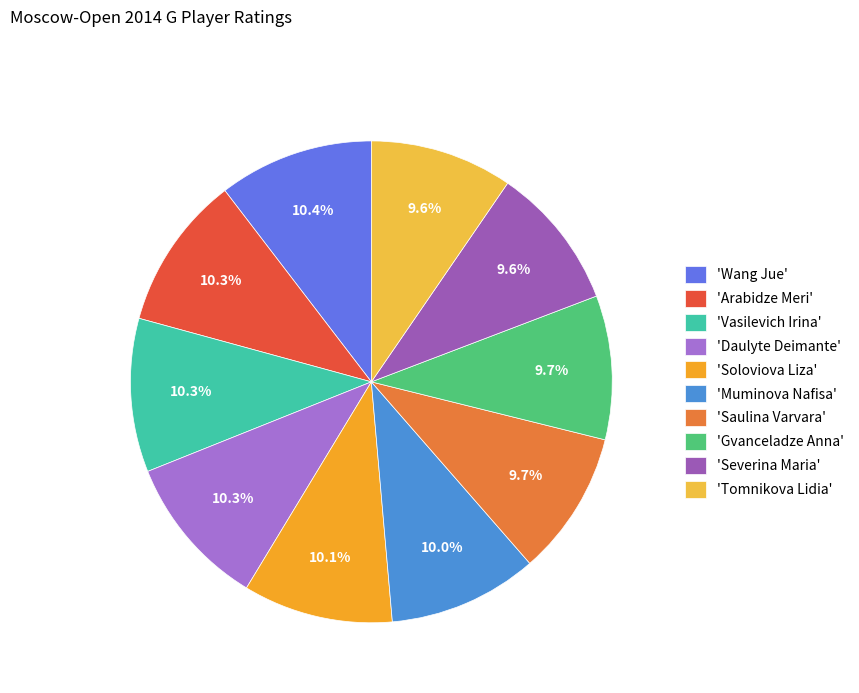

Count the number of slices in the pie.

10